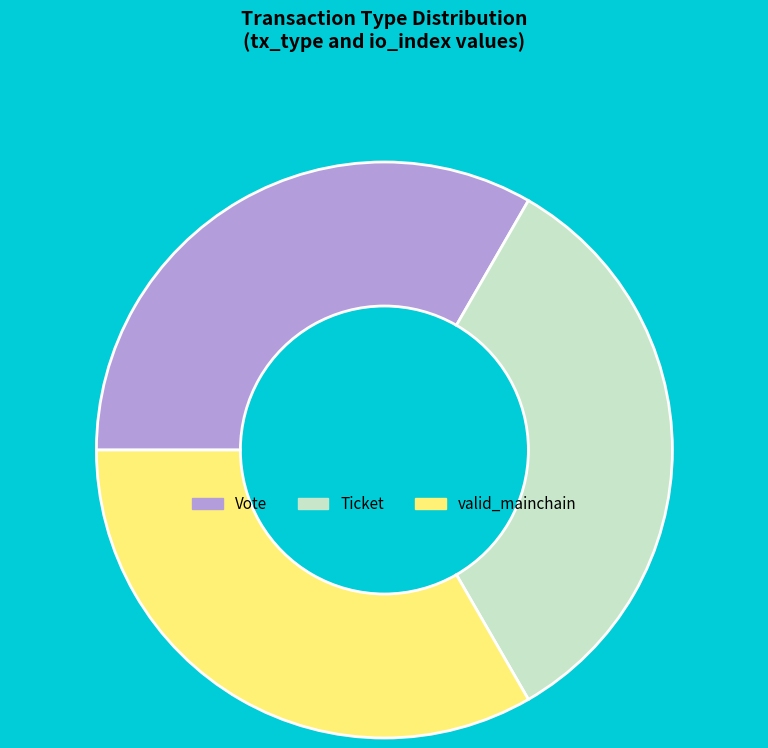

True or false: valid_mainchain accounts for 24% of the total.

False